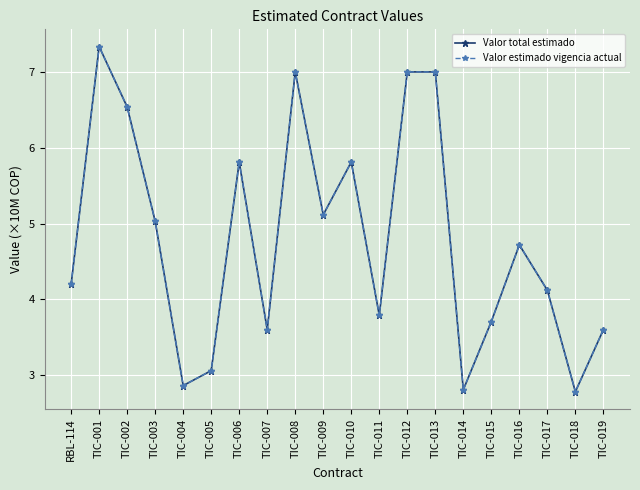

The value of Valor total estimado at TIC-015 is 4.9. True or false?

False